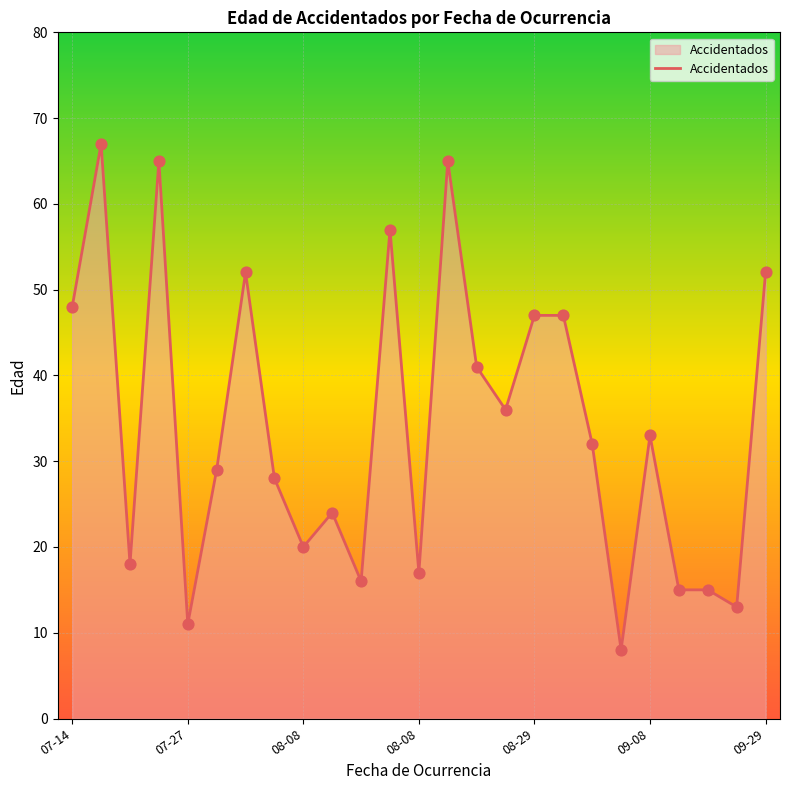

What is the minimum value shown in the chart?

8